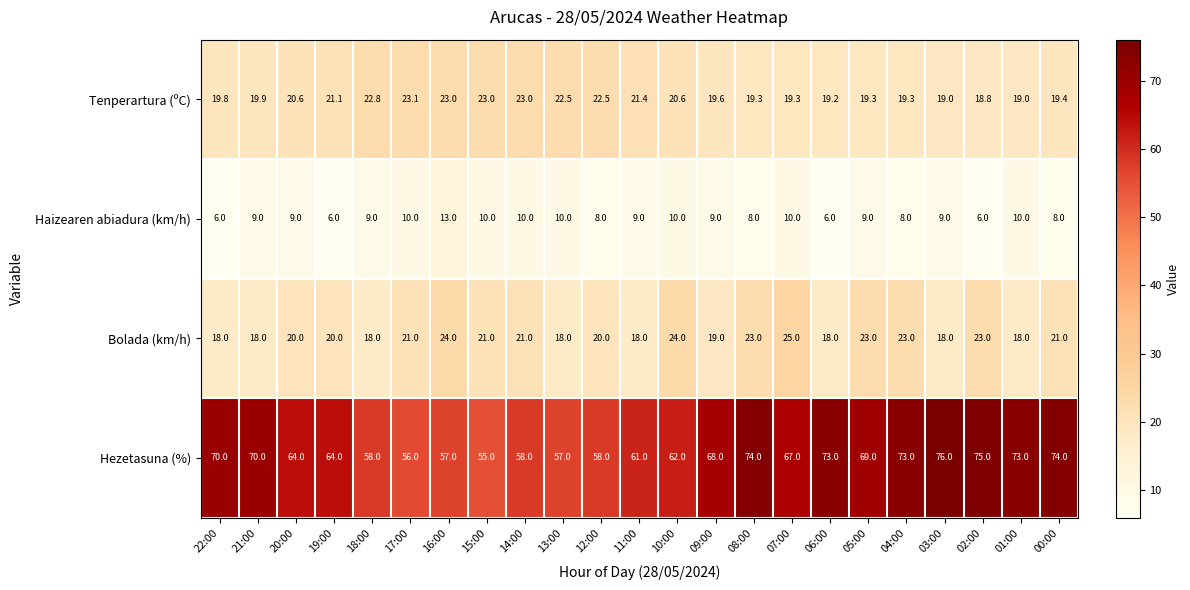

Count the Bolada (km/h) values in the range 18 to 23.

20